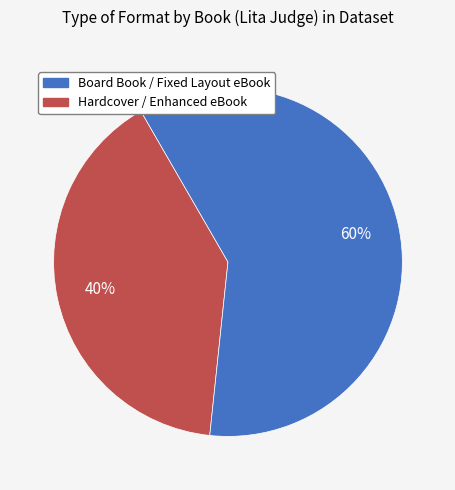

To the nearest percent, what is the difference between the largest and smallest slice percentages?

20%